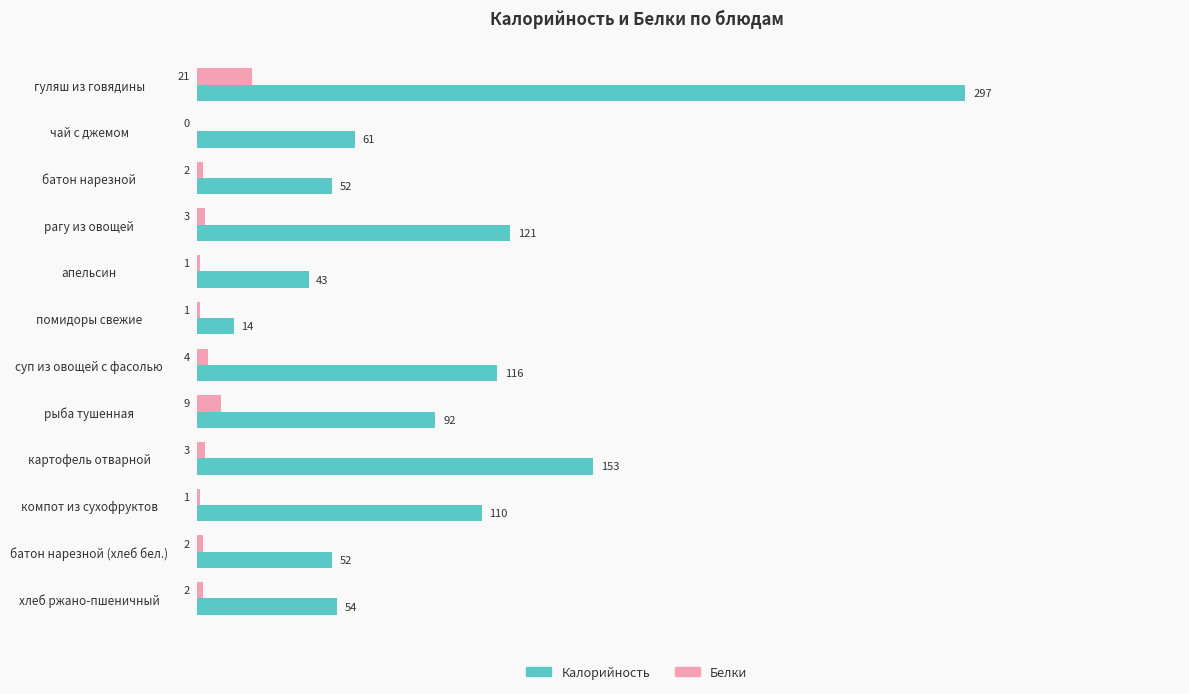

Between суп из овощей с фасолью and компот из сухофруктов, which series saw the biggest shift?

Калорийность